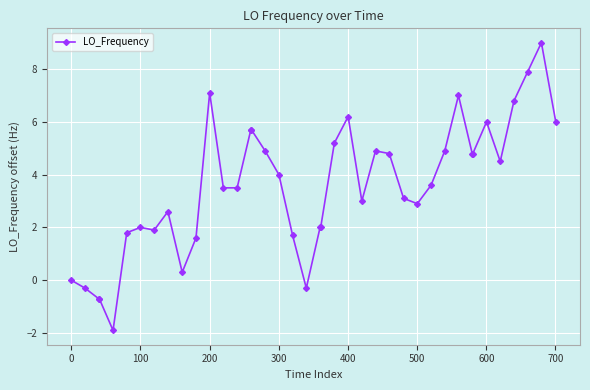

How many categories are shown in the chart?

40